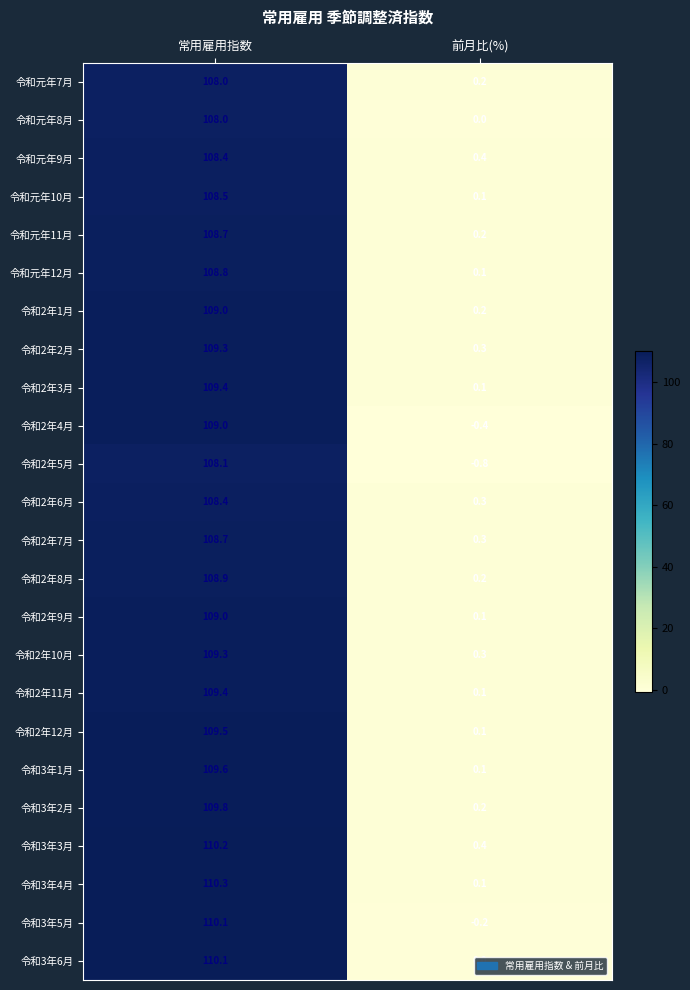

What is the minimum value shown in the chart?

-0.8